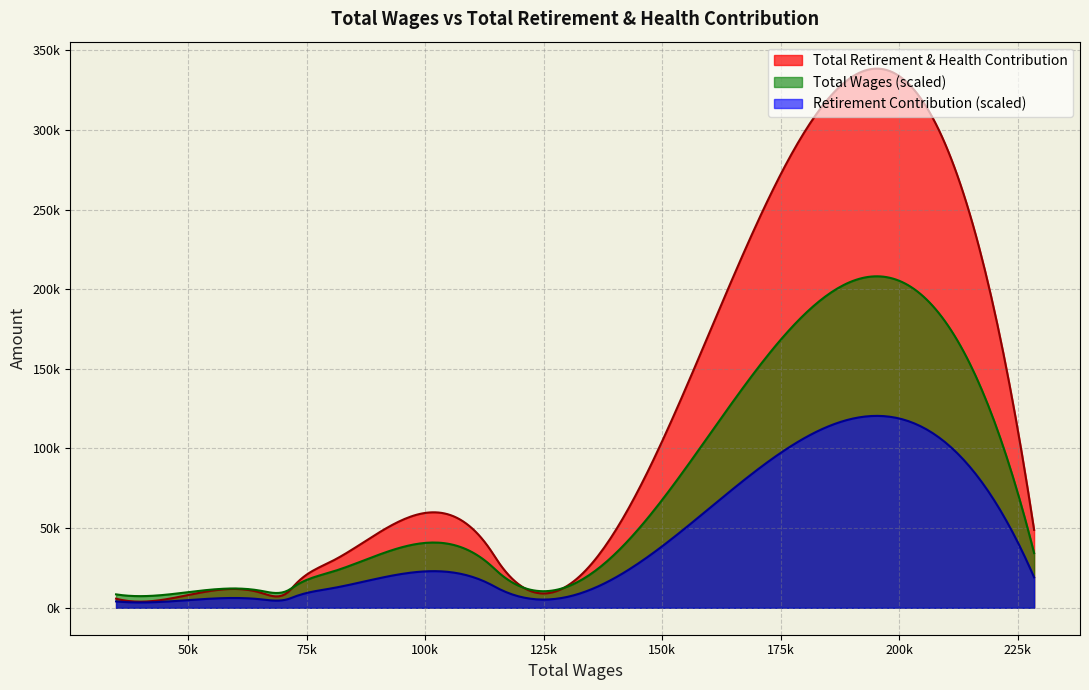

Reading left to right, what are all the values shown in this chart?

Total Wages: 228470	135867	114980	114183	80185	72394	71212	65232	43029	34756
Total Retirement & Health Contribution: 48903	30343	30711	34395	29068	14061	10286	9505	4393	5693